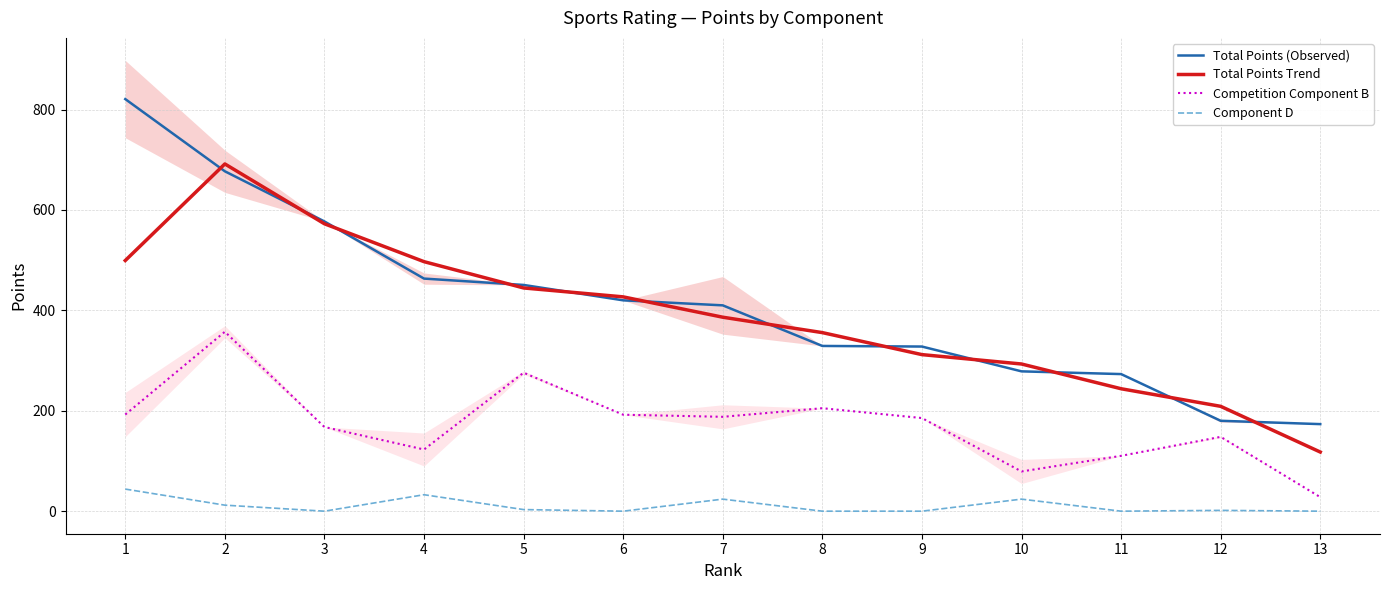

At which label does Total Points (Observed) reach its minimum?

13